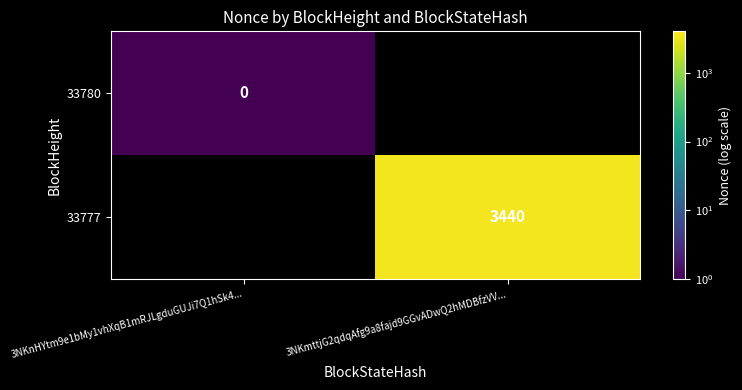

True or false: 33777 has a value of 5397 at 3NKmttjG2qdqAfg9a8fajd9GGvADwQ2hMDBfzVV....

False